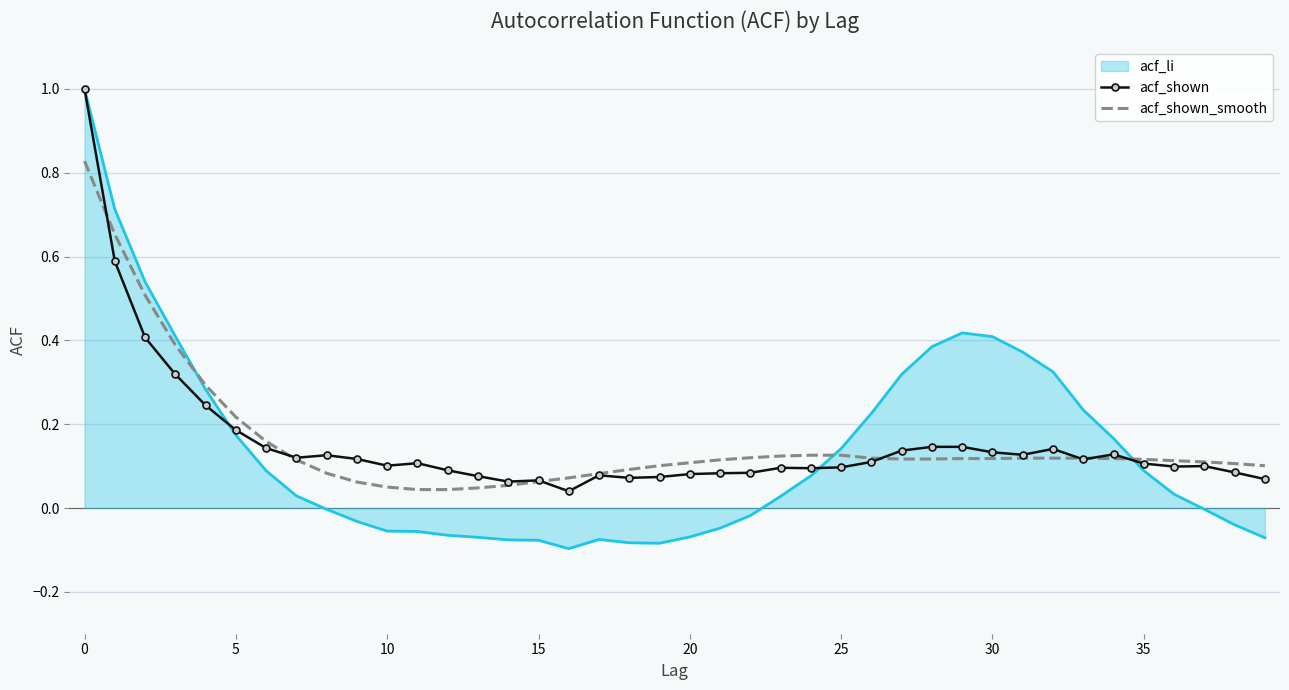

What is the greatest value displayed?

1.0